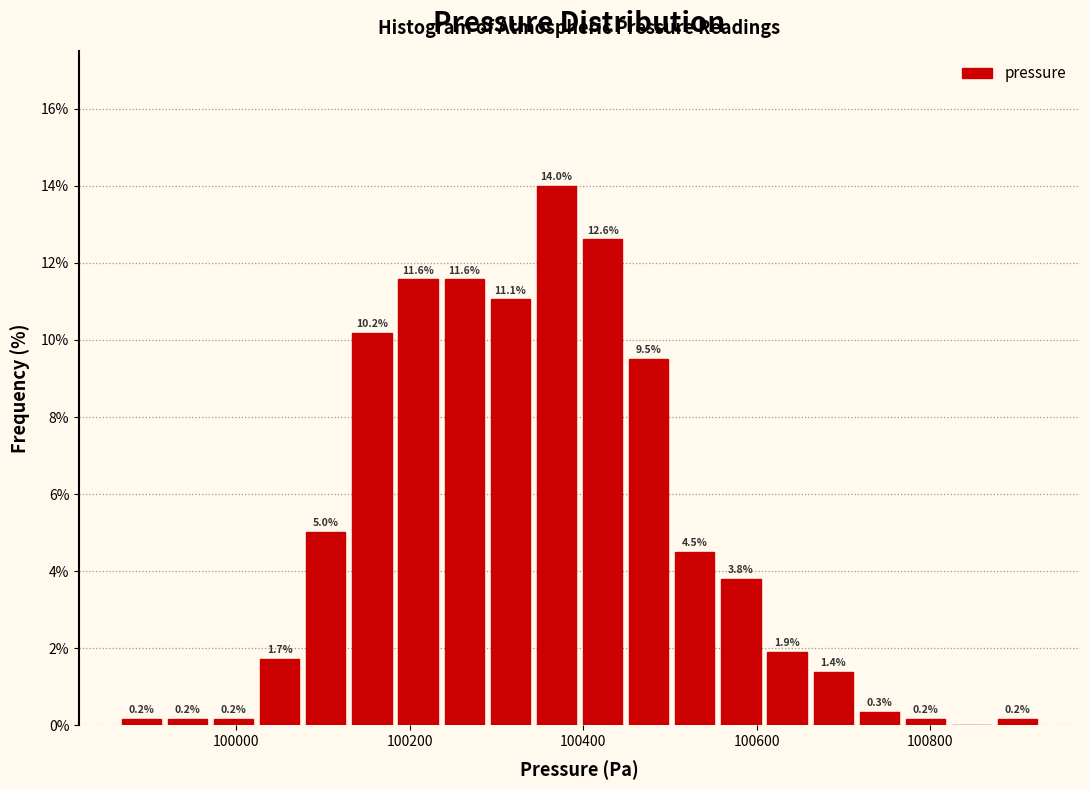

Around what value on the x-axis is the tallest bar? Give the approximate position of its centre, as read against the axis.

100360